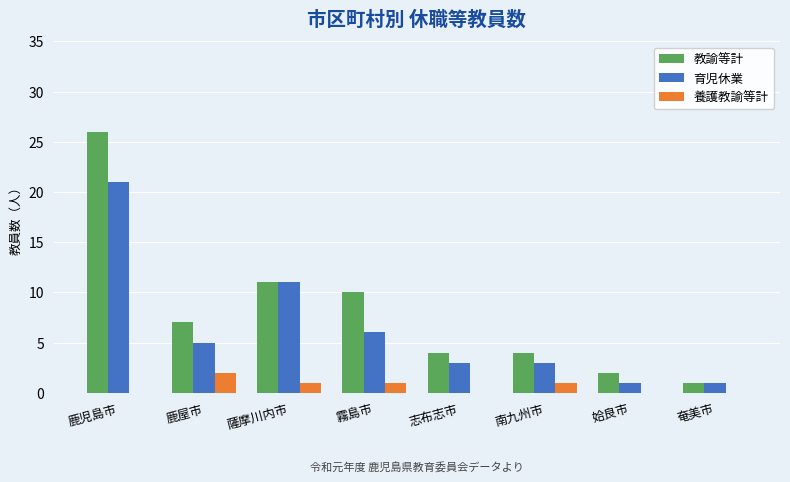

Is the value of 教諭等計 at 奄美市 greater than the value of 育児休業 at 鹿屋市?

No